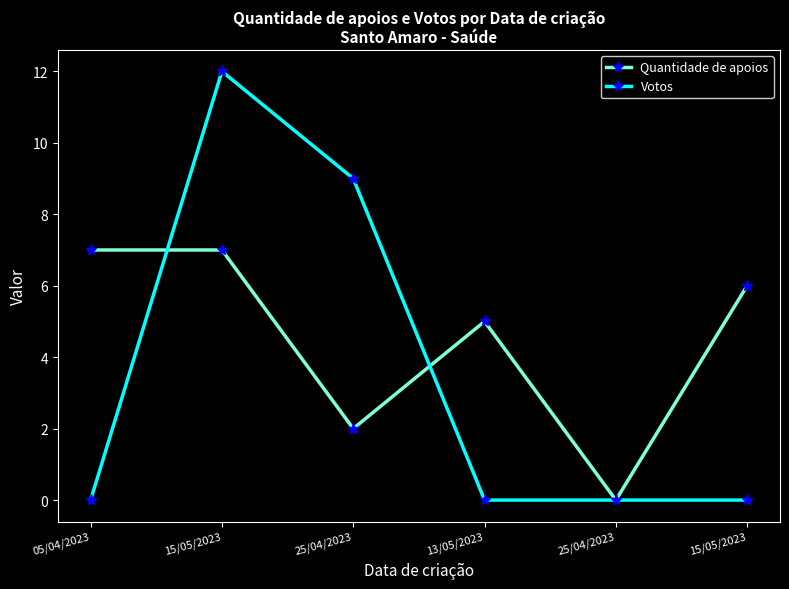

Reading left to right, extract all data points from this chart.

Quantidade de apoios: 7	7	2	5	0	6
Votos: 0	12	9	0	0	0